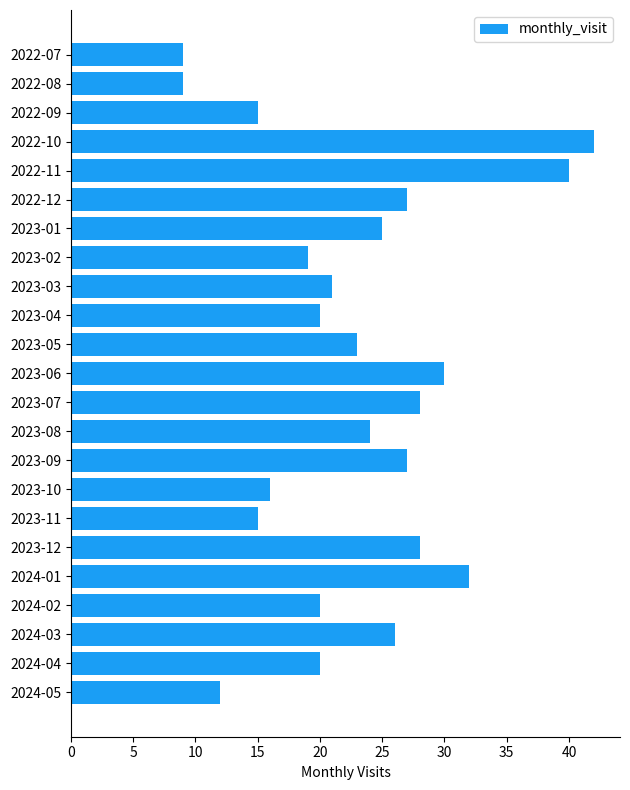

What is the ratio of the value at 2023-06 to the value at 2024-01?

0.9